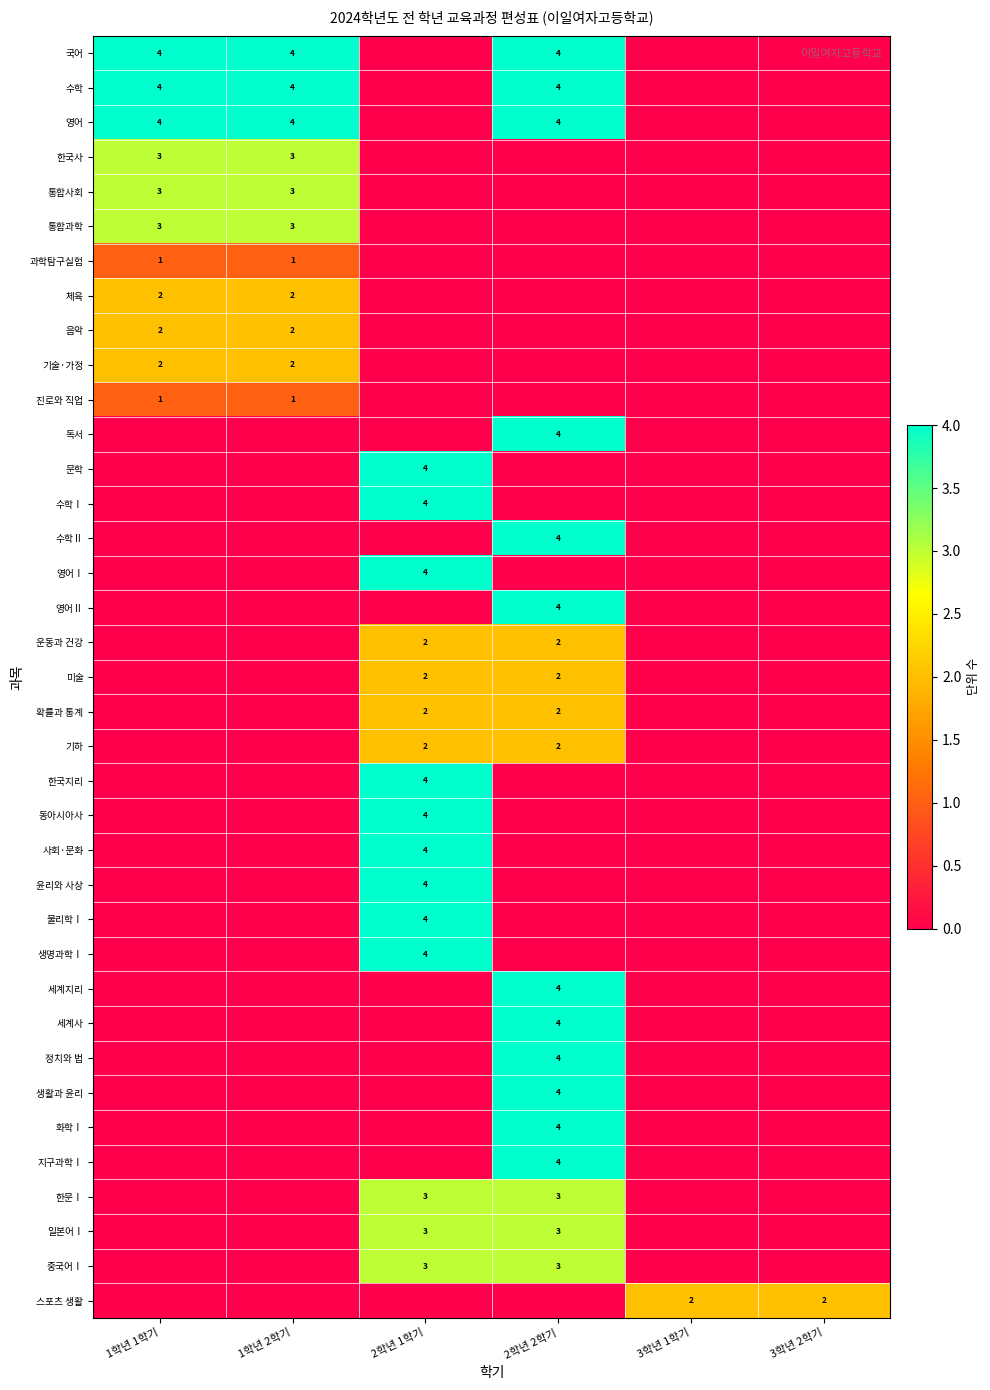

True or false: 확률과 통계 has a value of 2 at 2학년 1학기.

True